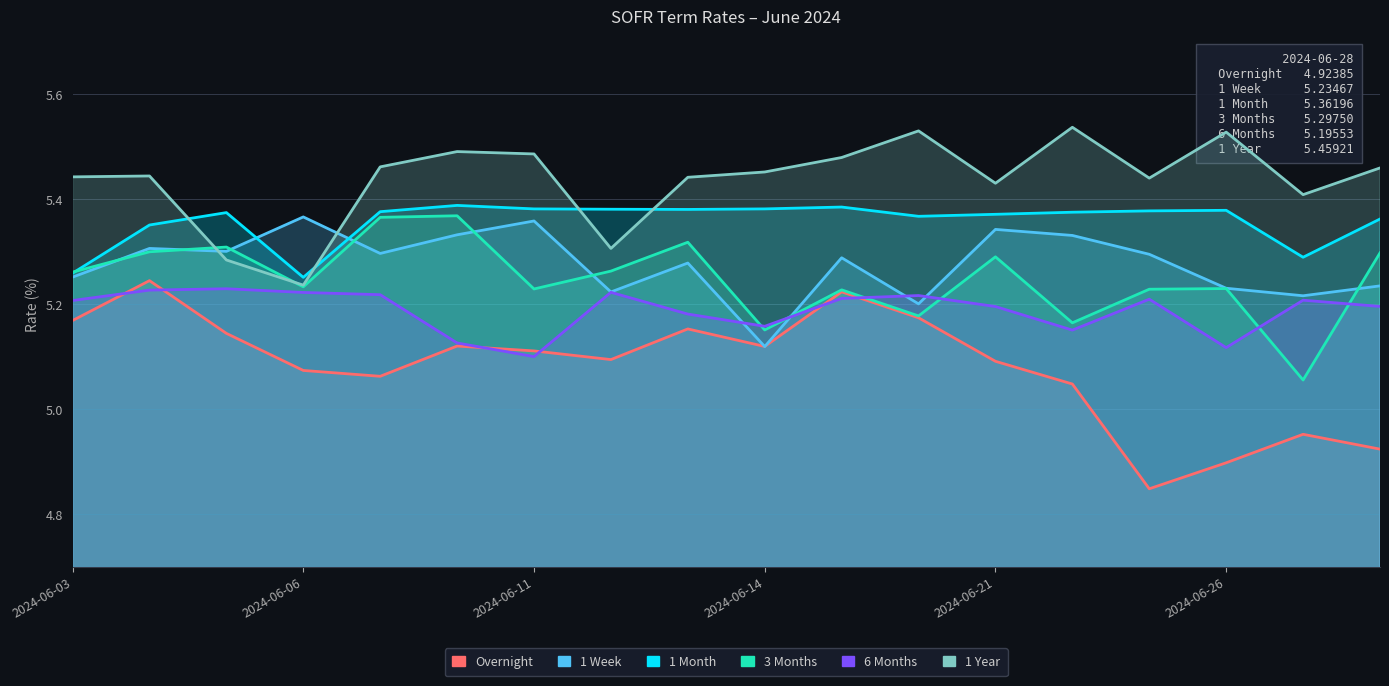

True or false: 6 Months has a value of 7.1 at 2024-06-03.

False